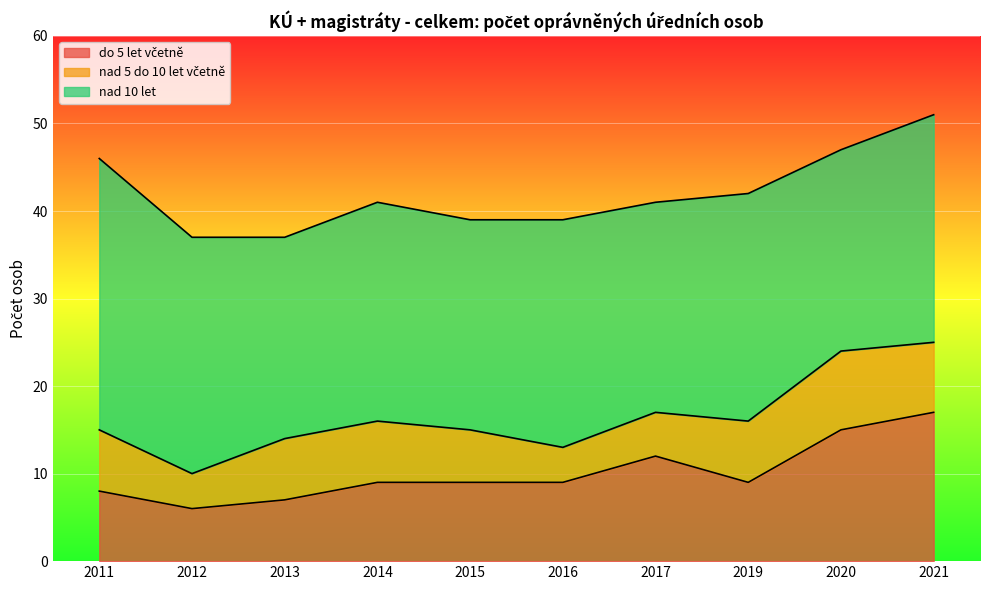

At 2021, list the series in order from largest to smallest.

nad 10 let, do 5 let včetně, nad 5 do 10 let včetně